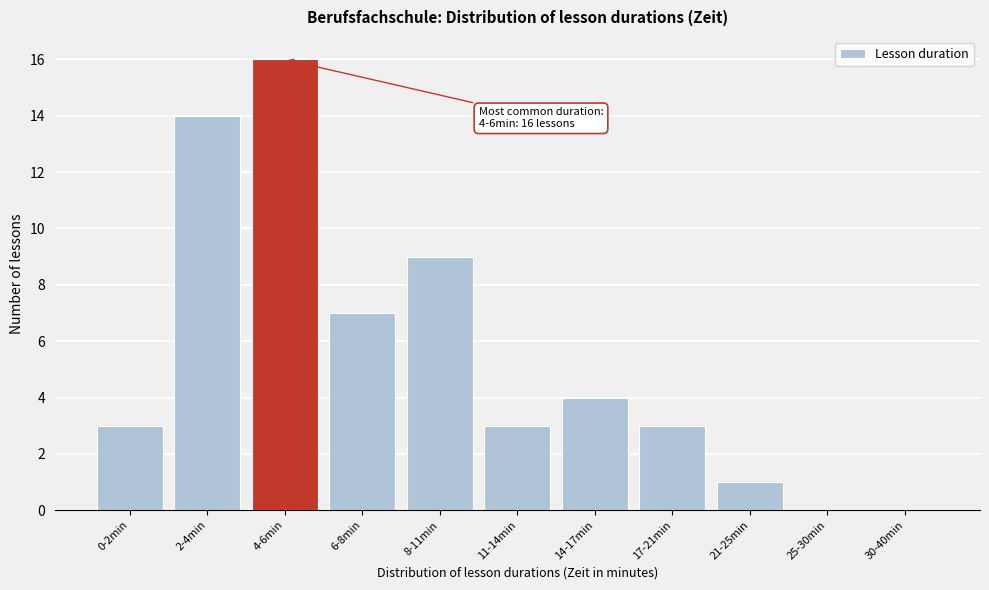

Reading right to left, list all the values displayed in this chart.

30-40min=0	25-30min=0	21-25min=1	17-21min=3	14-17min=4	11-14min=3	8-11min=9	6-8min=7	4-6min=16	2-4min=14	0-2min=3